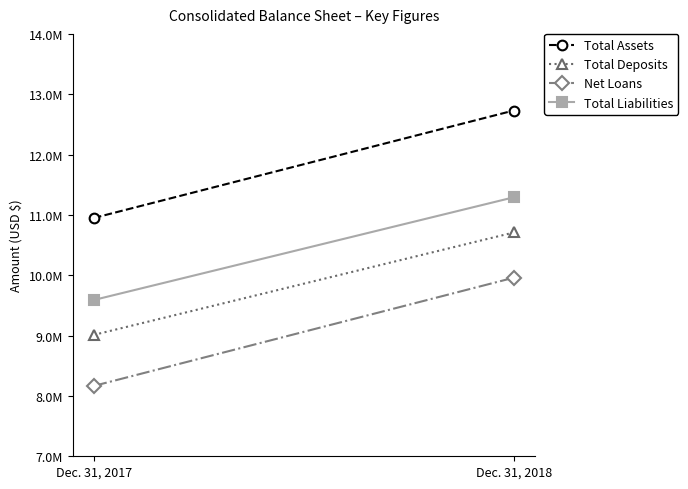

Is this an area chart (filled region under the line)?

No